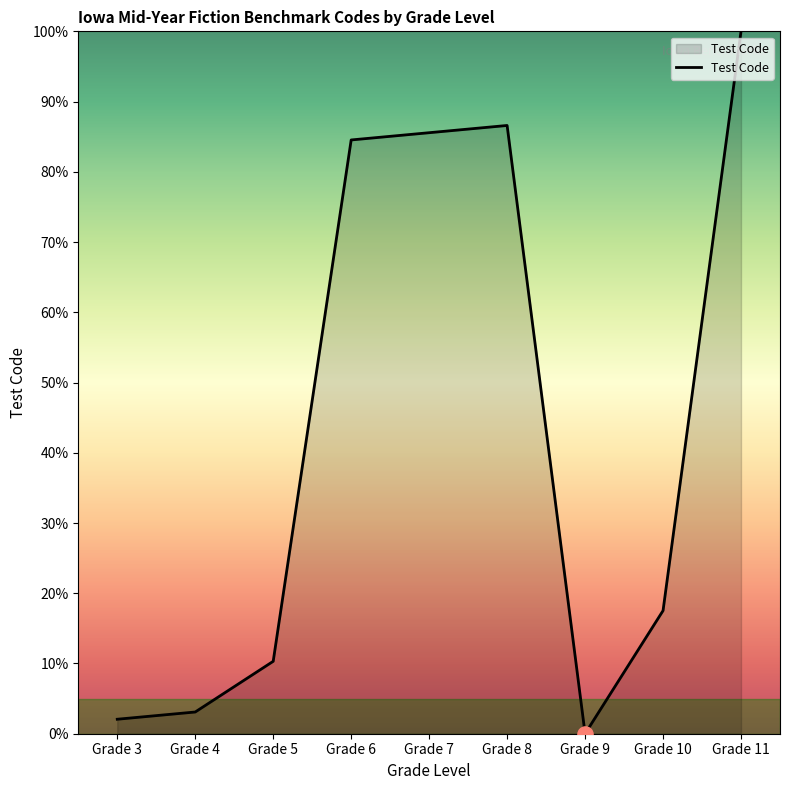

What is the change in value from Grade 10 to Grade 11?

+82.5